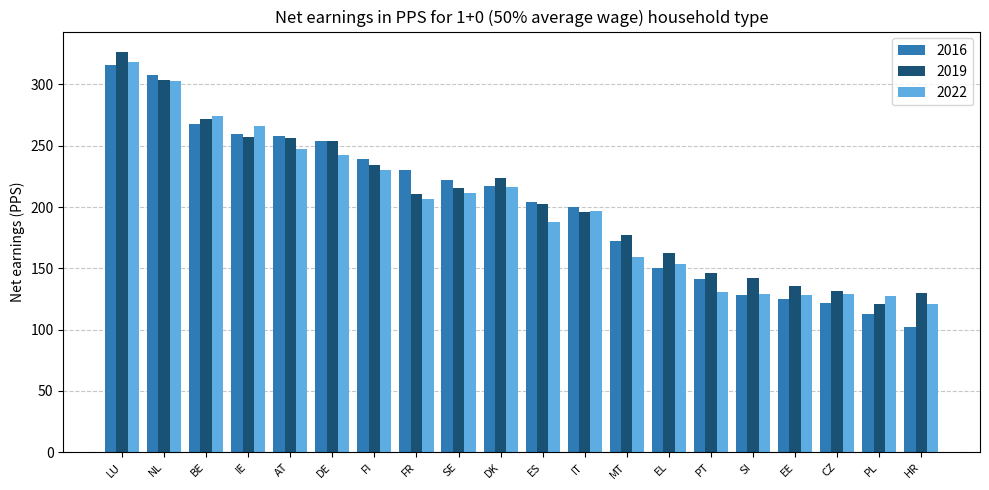

What is the total value across all series at EL?

465.7